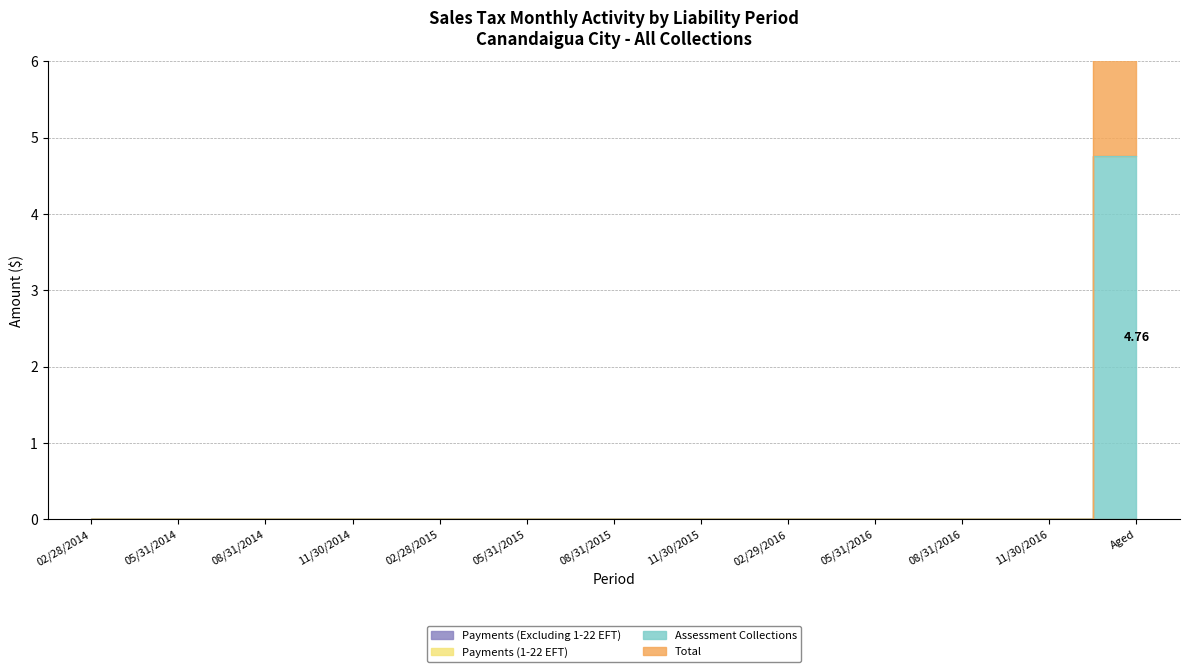

Reading left to right, list all the values displayed in this chart.

Assessment Collections: 02/28/2014=0.0	05/31/2014=0.0	08/31/2014=0.0	11/30/2014=0.0	02/28/2015=0.0	05/31/2015=0.0	08/31/2015=0.0	11/30/2015=0.0	02/29/2016=0.0	05/31/2016=0.0	08/31/2016=0.0	11/30/2016=0.0	Aged=4.8
Total: 02/28/2014=0.0	05/31/2014=0.0	08/31/2014=0.0	11/30/2014=0.0	02/28/2015=0.0	05/31/2015=0.0	08/31/2015=0.0	11/30/2015=0.0	02/29/2016=0.0	05/31/2016=0.0	08/31/2016=0.0	11/30/2016=0.0	Aged=9.5